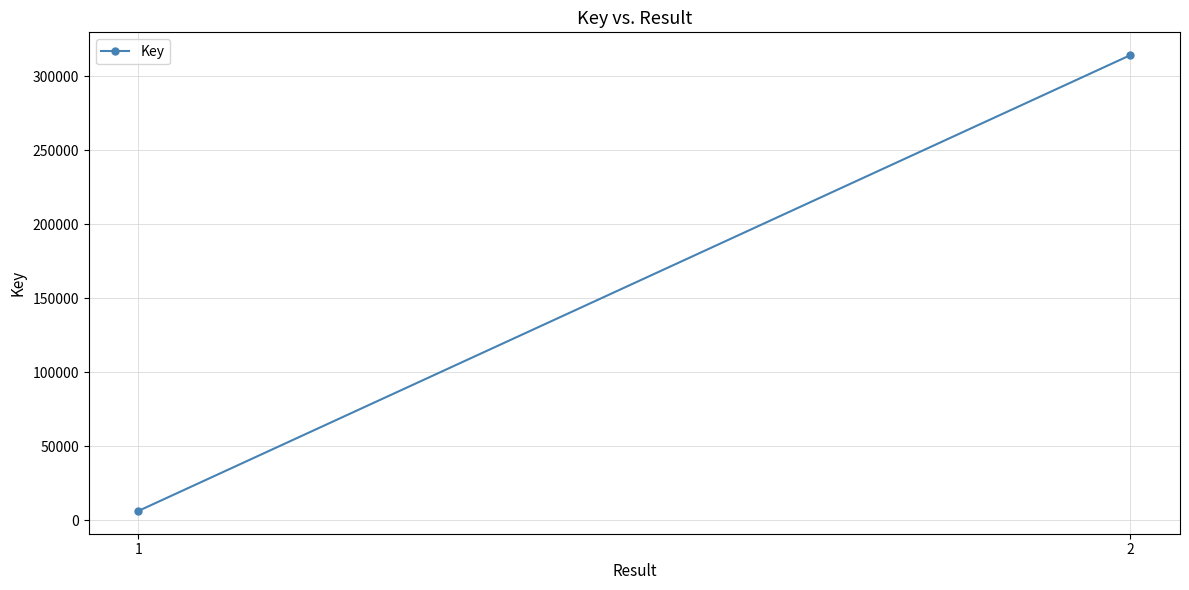

What is the approximate value at 1?

6354